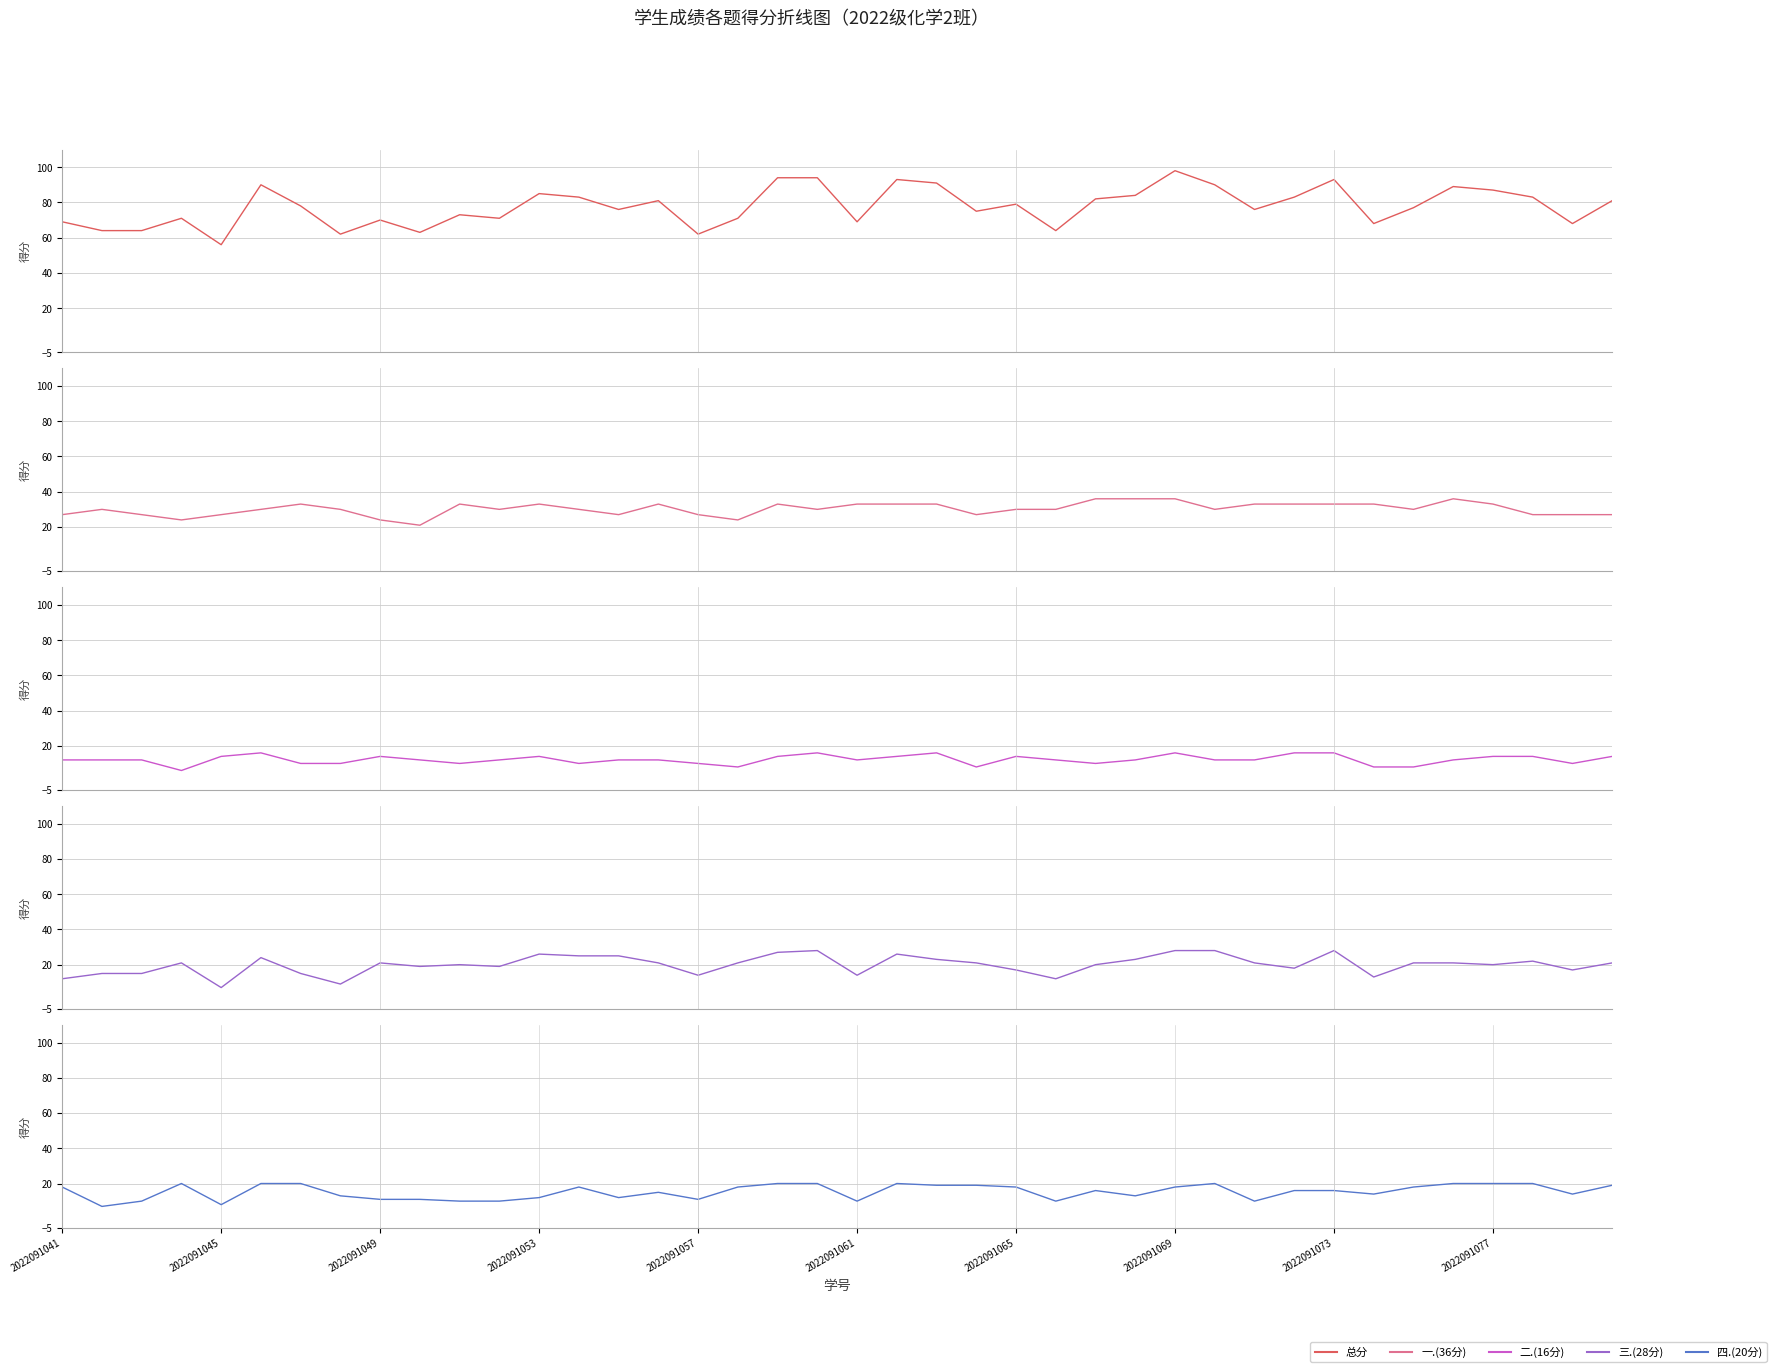

What is the sum of all 二.(16分) values?

486